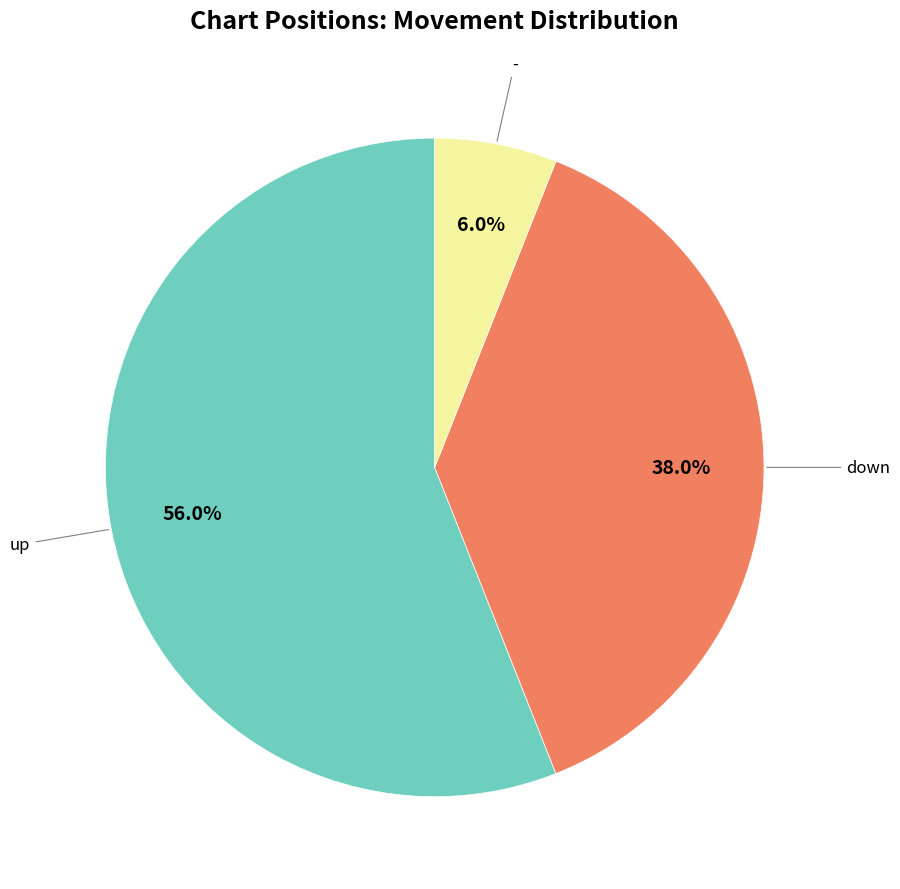

Is there a majority slice in this chart?

Yes